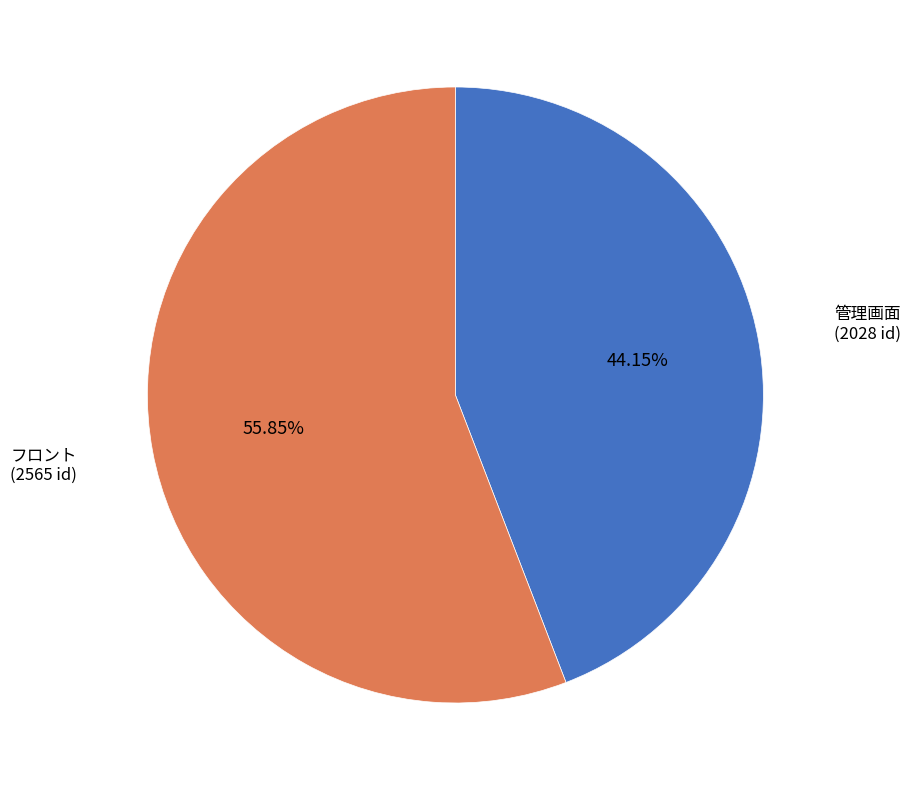

Is there any slice that represents more than half of the pie?

Yes